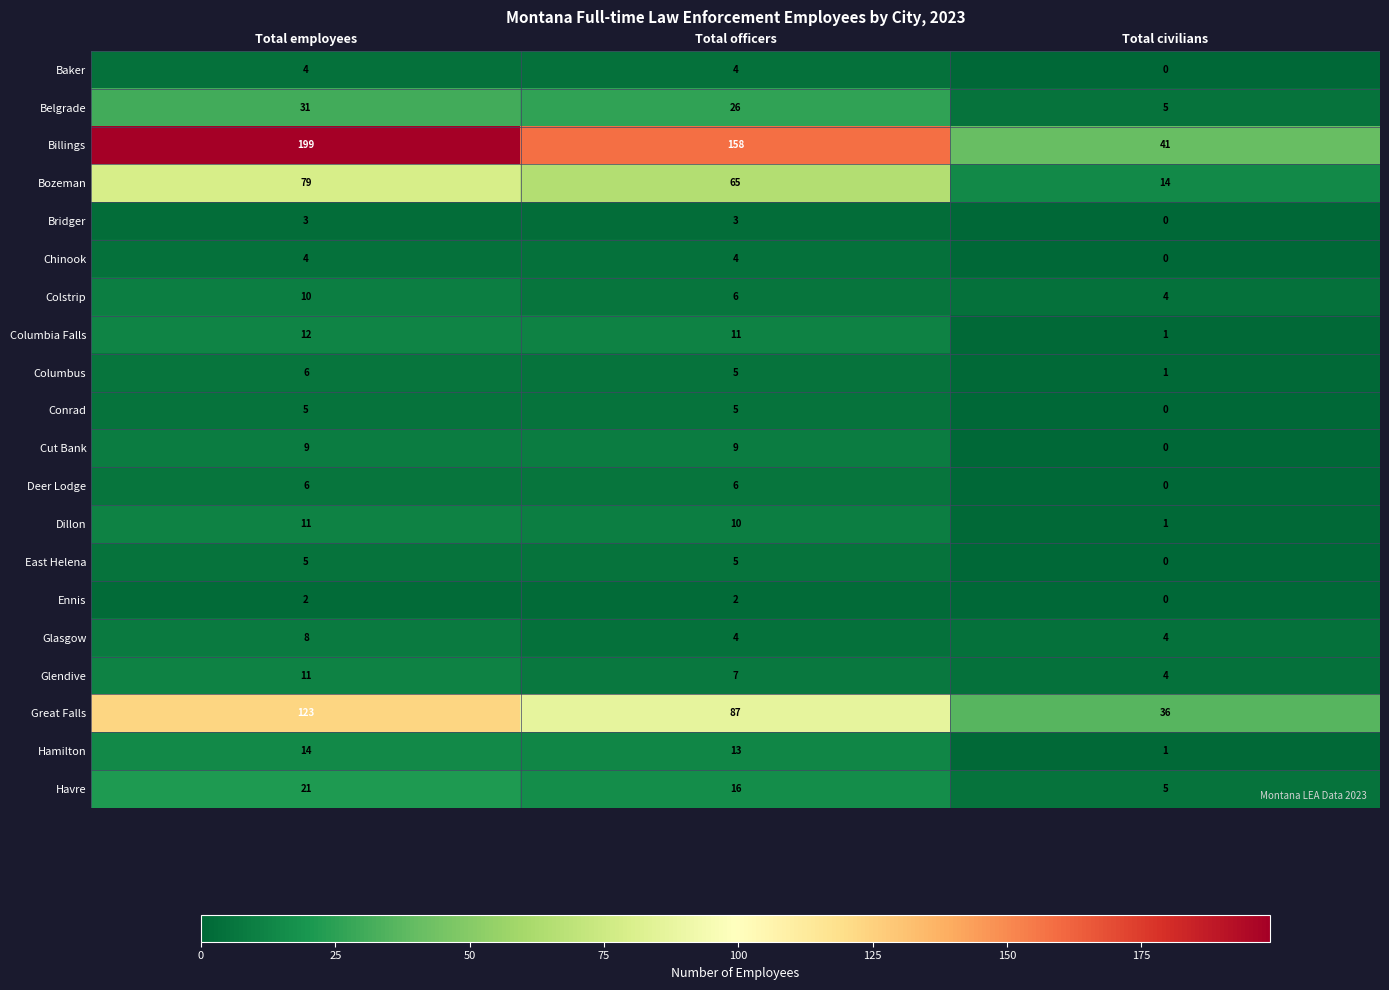

The value of Hamilton at Total employees is 4. True or false?

False